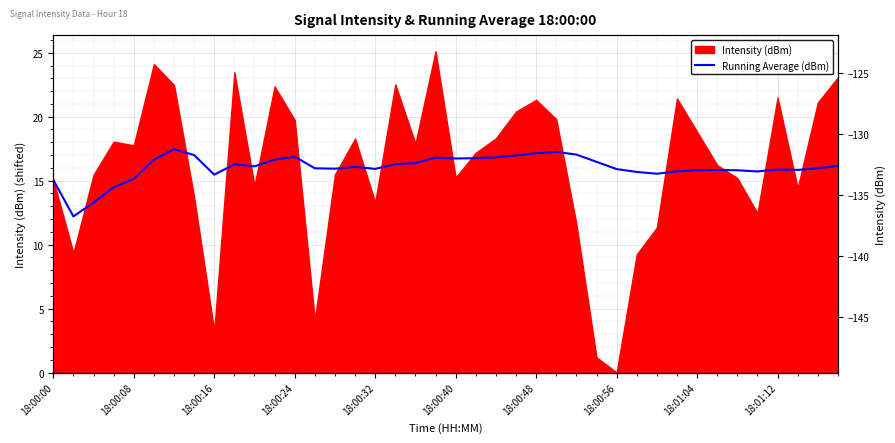

True or false: the data has more than 0 interior local peaks.

True